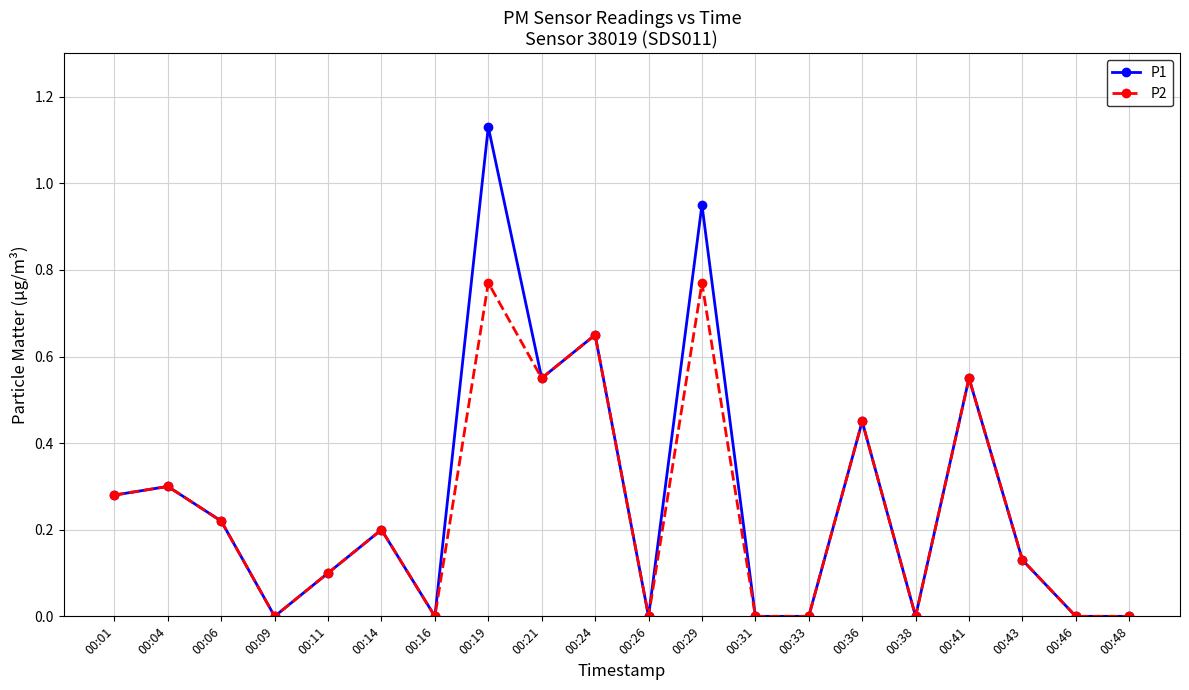

Which series has the largest total across all categories?

P1